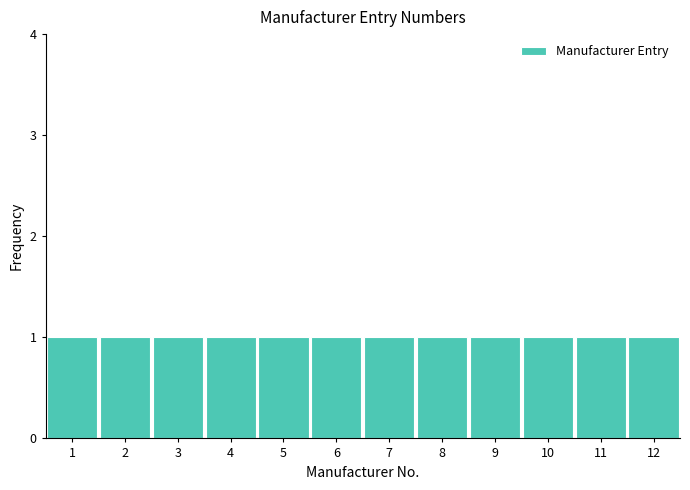

Reading left to right, list every bar in this chart as the range it spans on the x-axis followed by its height. The values are not printed on the chart, so give them approximately, as read against the axis.

0.5 to 1.5: 1
1.5 to 2.5: 1
2.5 to 3.5: 1
3.5 to 4.5: 1
4.5 to 5.5: 1
5.5 to 6.5: 1
6.5 to 7.5: 1
7.5 to 8.5: 1
8.5 to 9.5: 1
9.5 to 10.5: 1
10.5 to 11.5: 1
11.5 to 12.5: 1